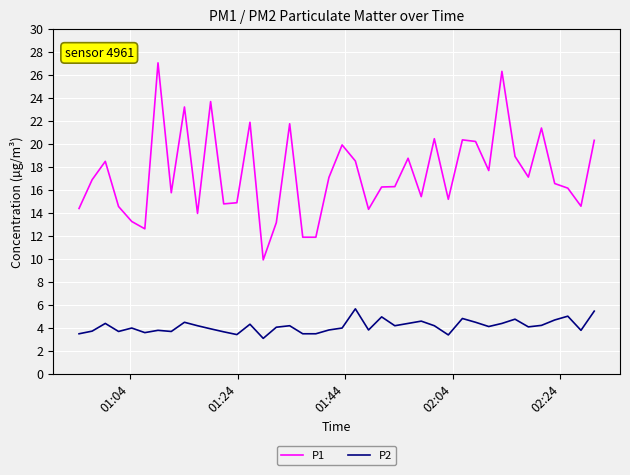

What is the difference between the maximum and minimum values in the P1 series?

17.1